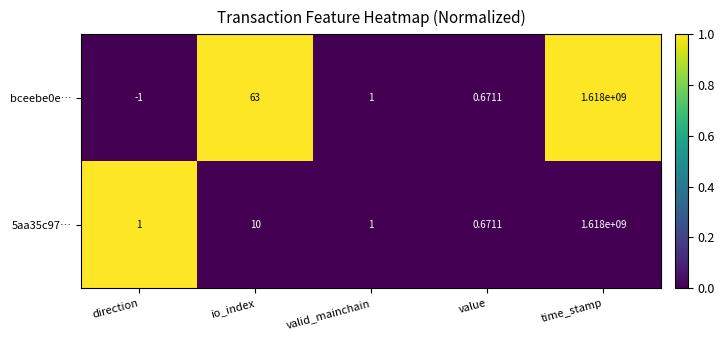

List the labels in order of bceebe0e… value, largest first.

time_stamp, io_index, valid_mainchain, value, direction